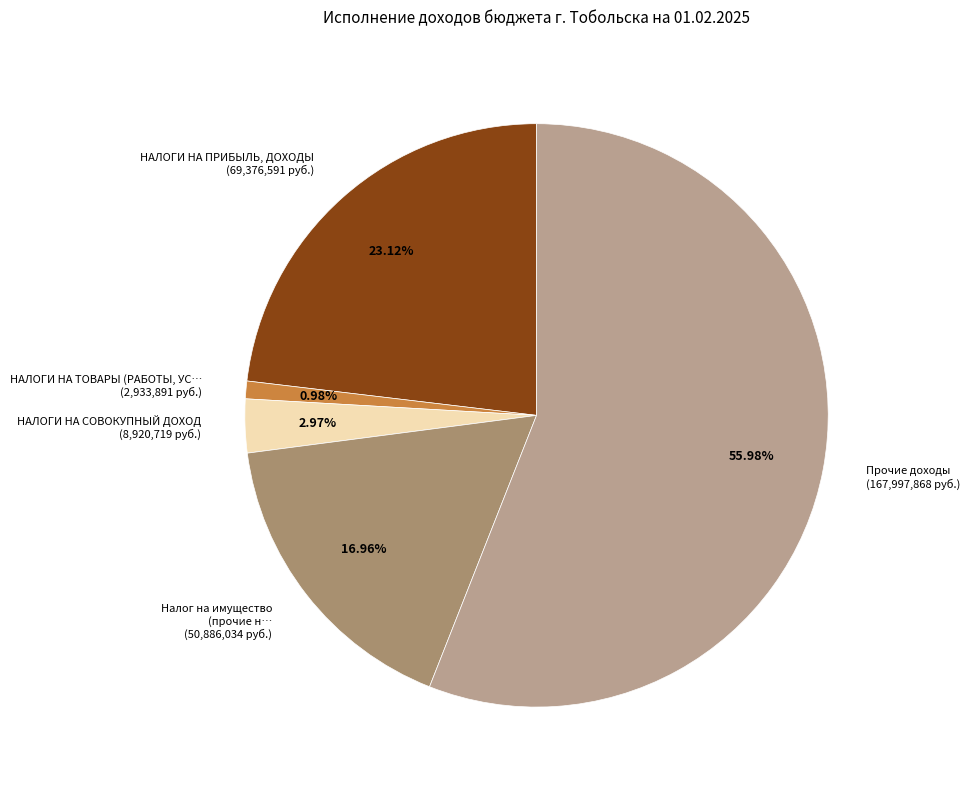

Count the number of slices in the pie.

5